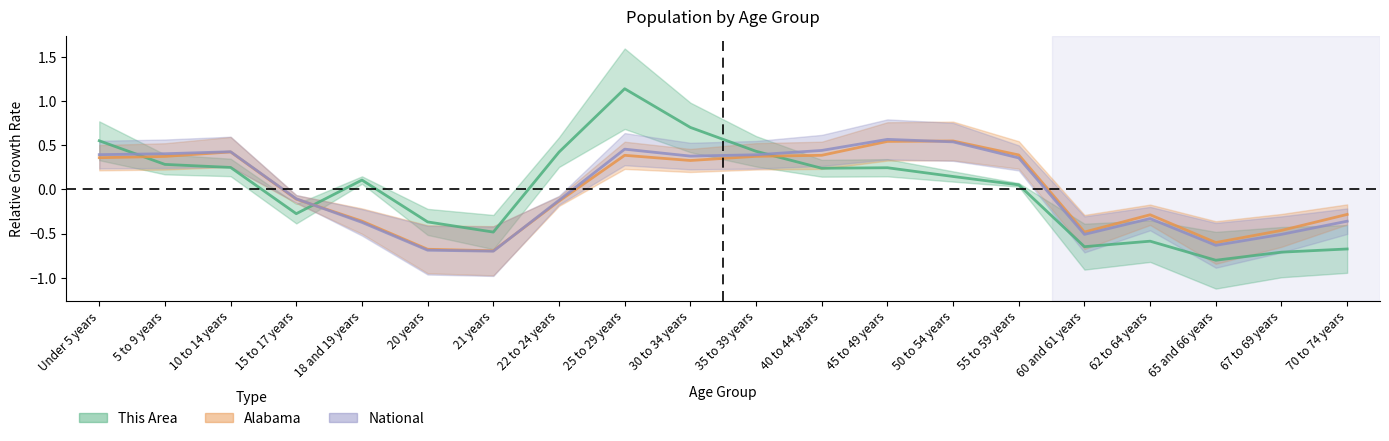

Which series ends up on top after the final intersection of National and Alabama?

Alabama